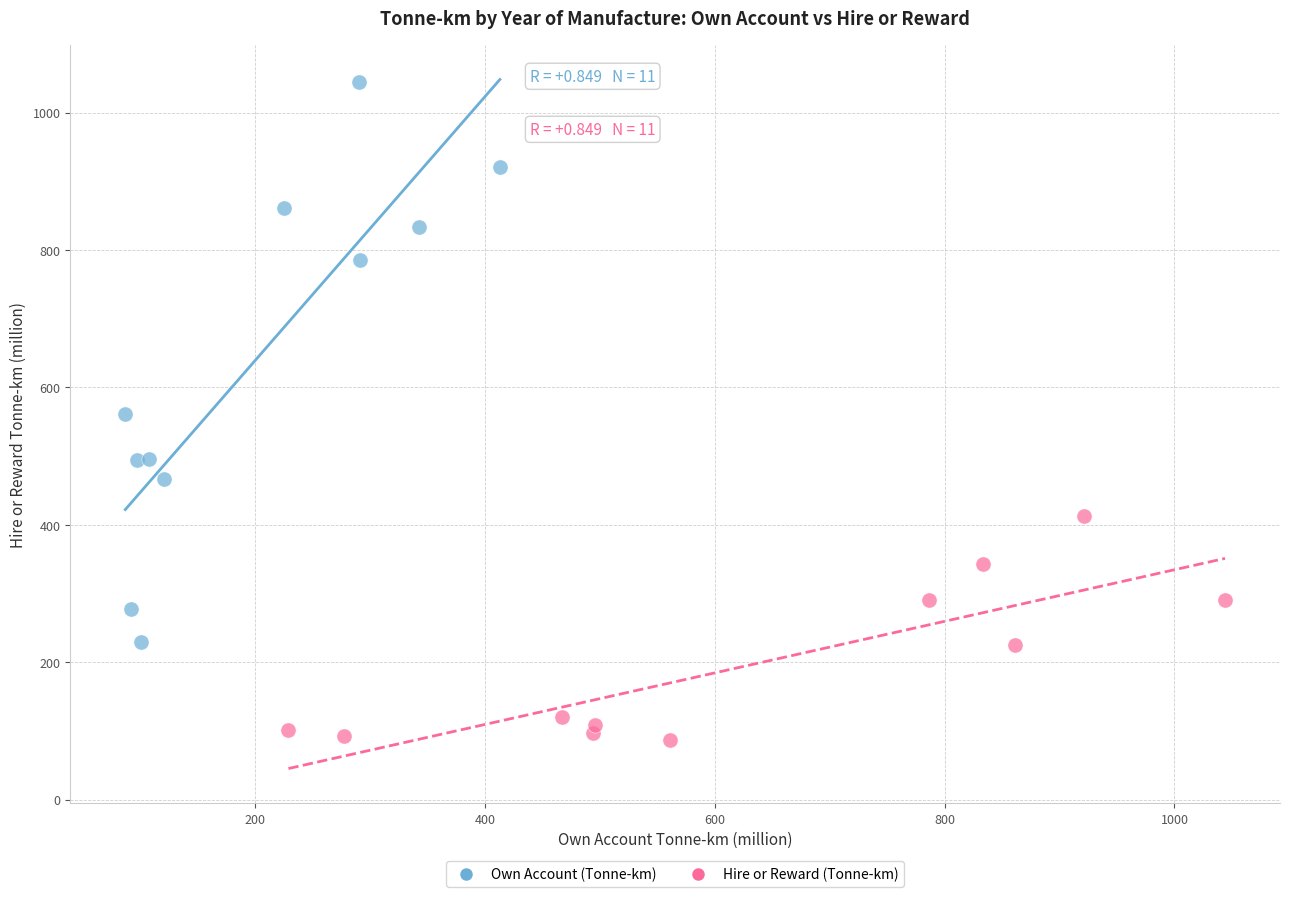

Which series reaches the minimum Y coordinate?

Hire or Reward (Tonne-km)